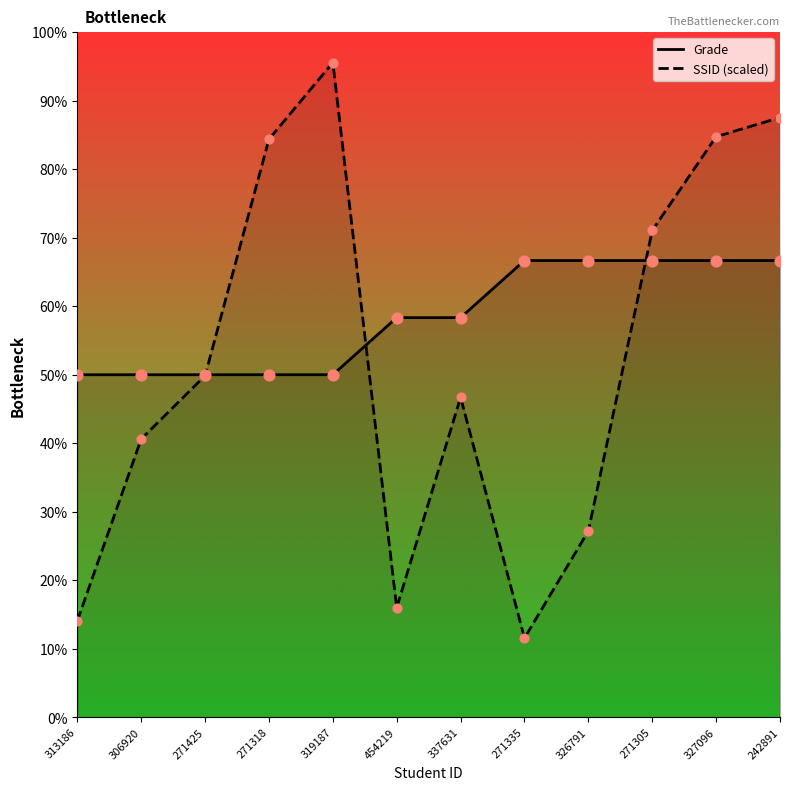

What are all the series names shown in the legend?

Grade, SSID (scaled)